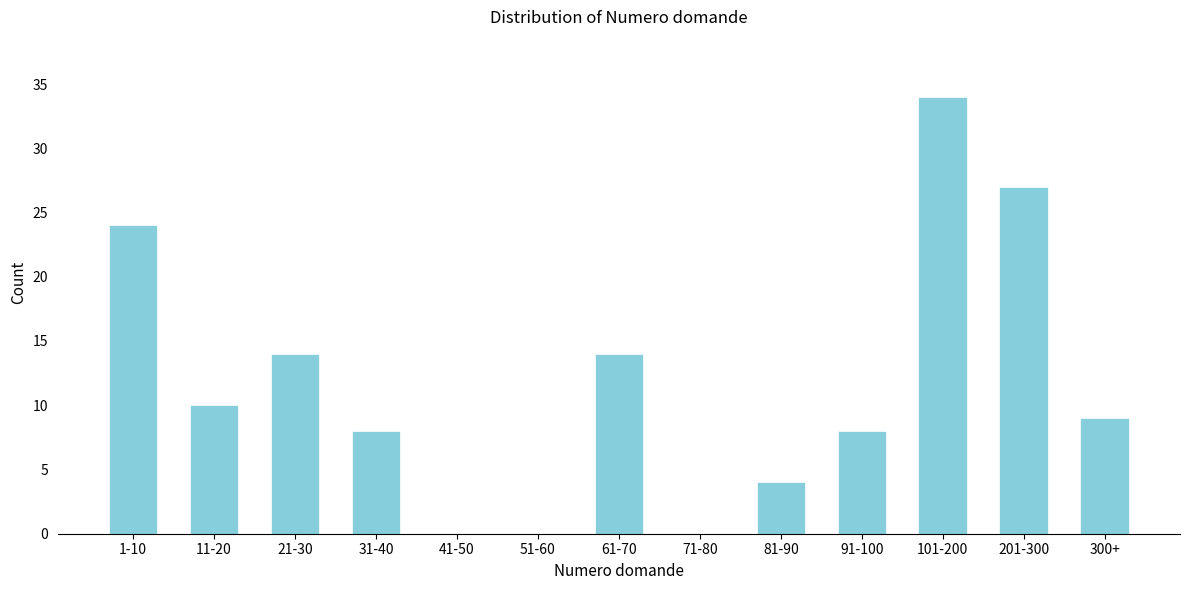

Reading left to right, list all the values displayed in this chart.

1-10=24	11-20=10	21-30=14	31-40=8	41-50=0	51-60=0	61-70=14	71-80=0	81-90=4	91-100=8	101-200=34	201-300=27	300+=9